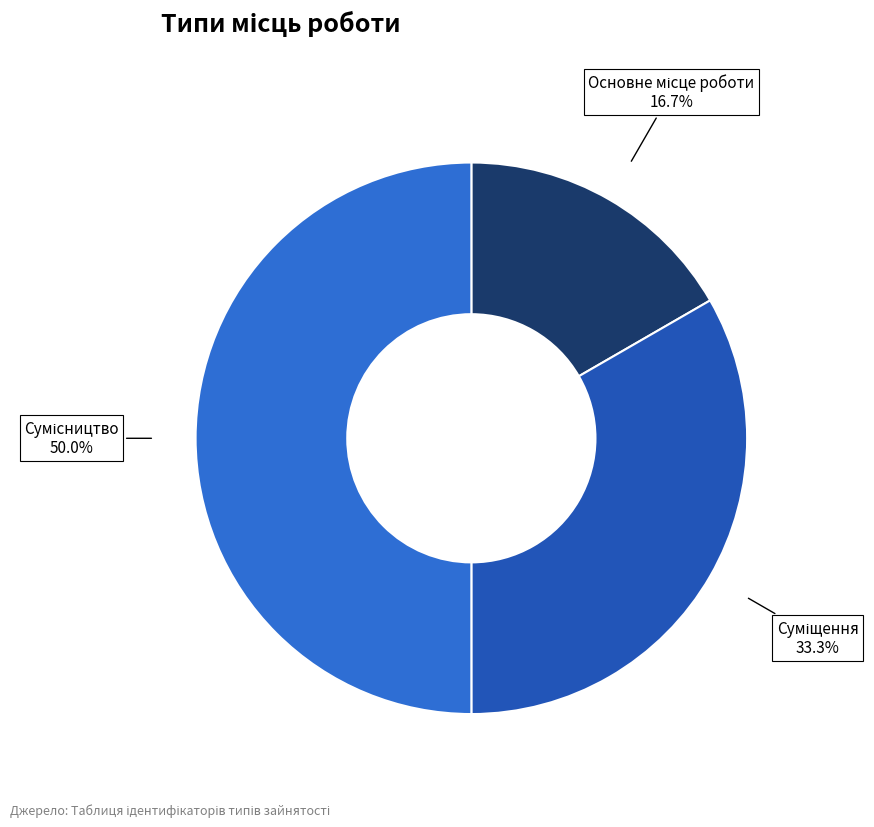

How many slices are in this pie chart?

3